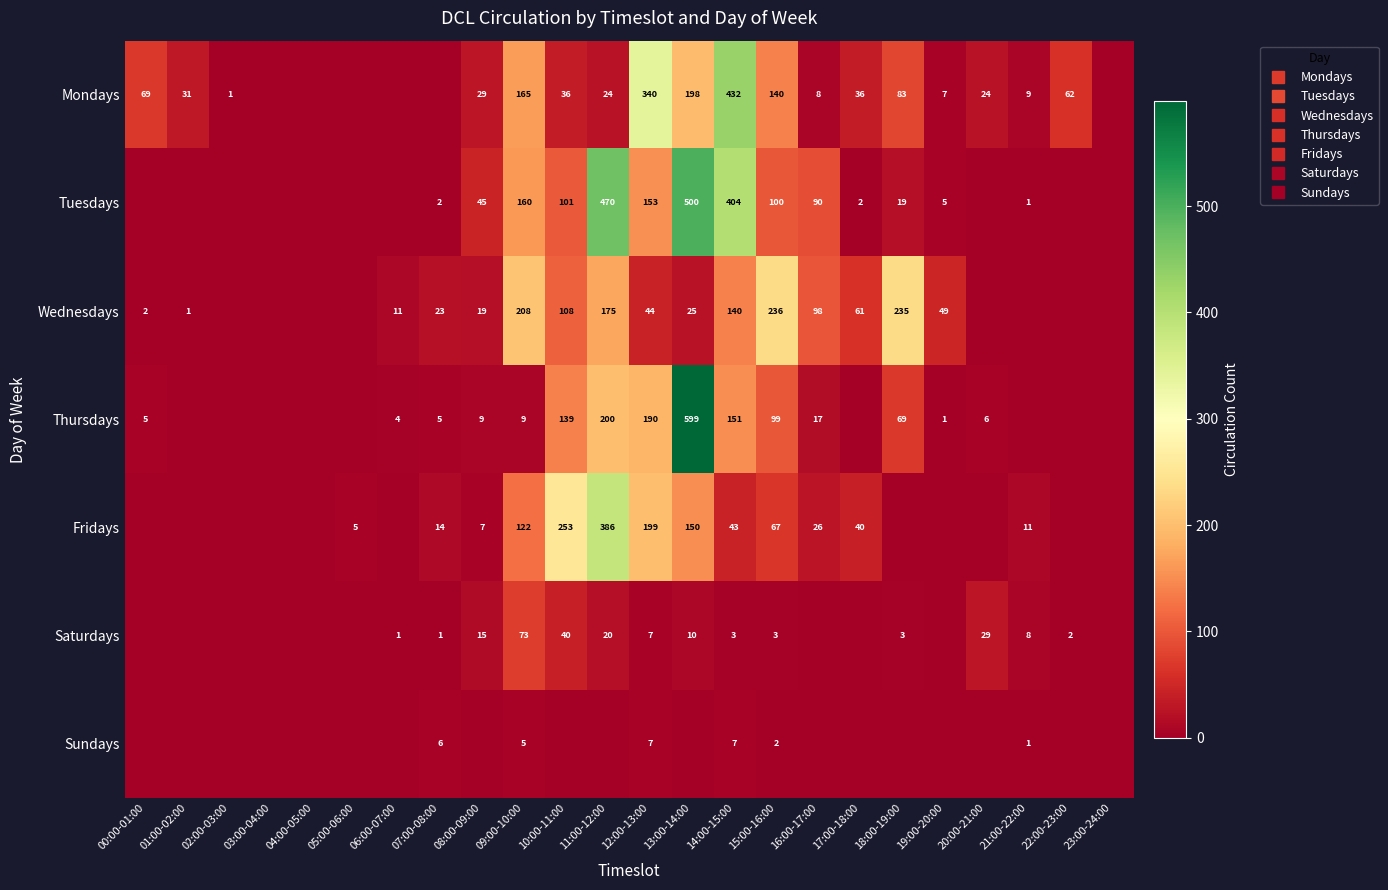

How many values in Mondays are above zero?

18